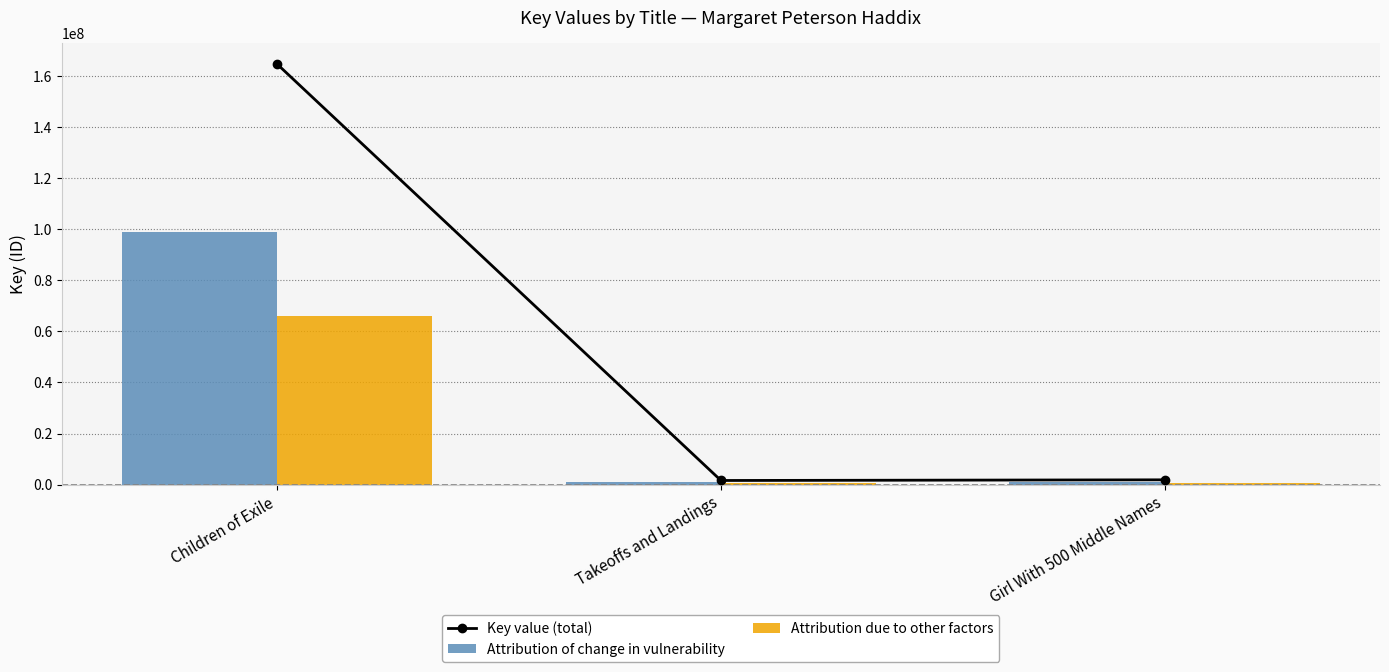

Is the value of Key value (total) at Girl With 500 Middle Names greater than the value of Attribution of change in vulnerability at Takeoffs and Landings?

Yes